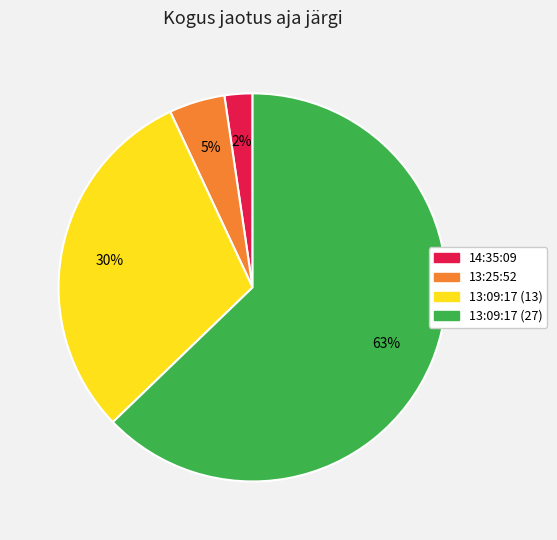

Is it true that 13:09:17 (13) is 30% of the pie?

True